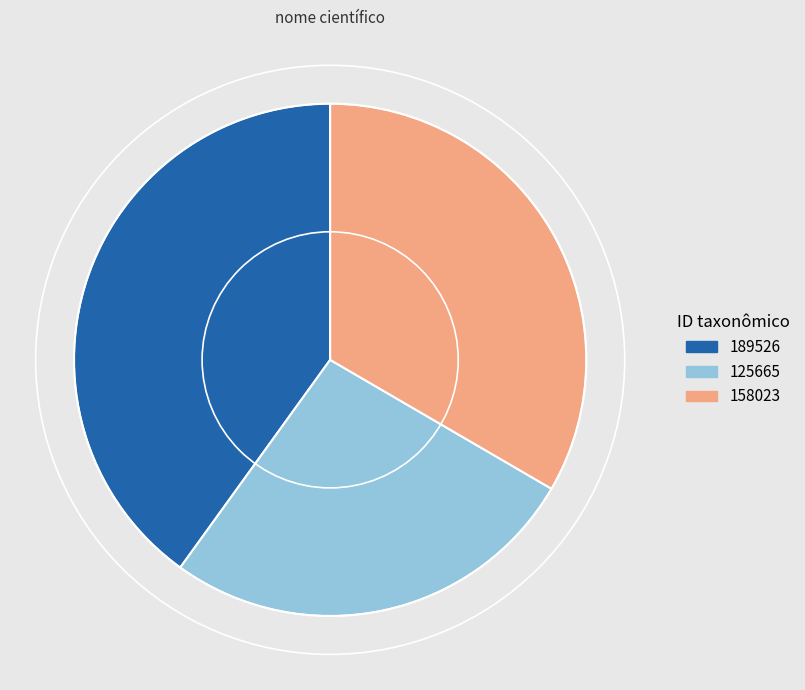

Does 189526 represent more than half of the total?

No